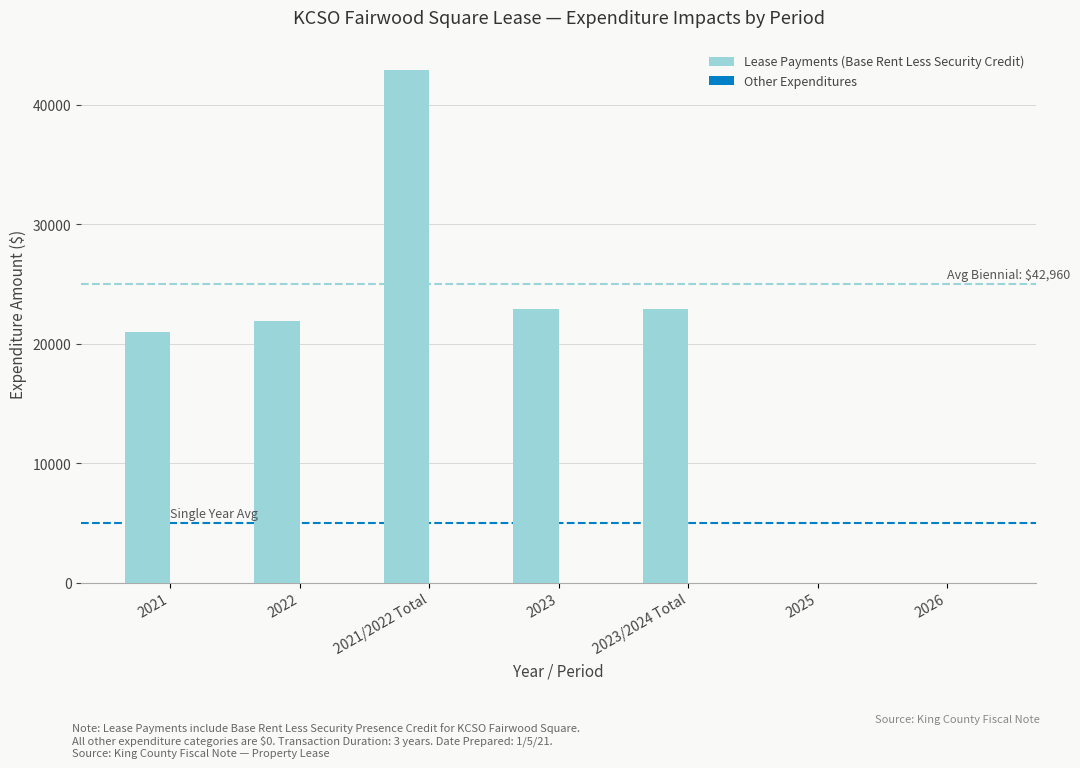

Between 2021 and 2022, which is larger?

2022